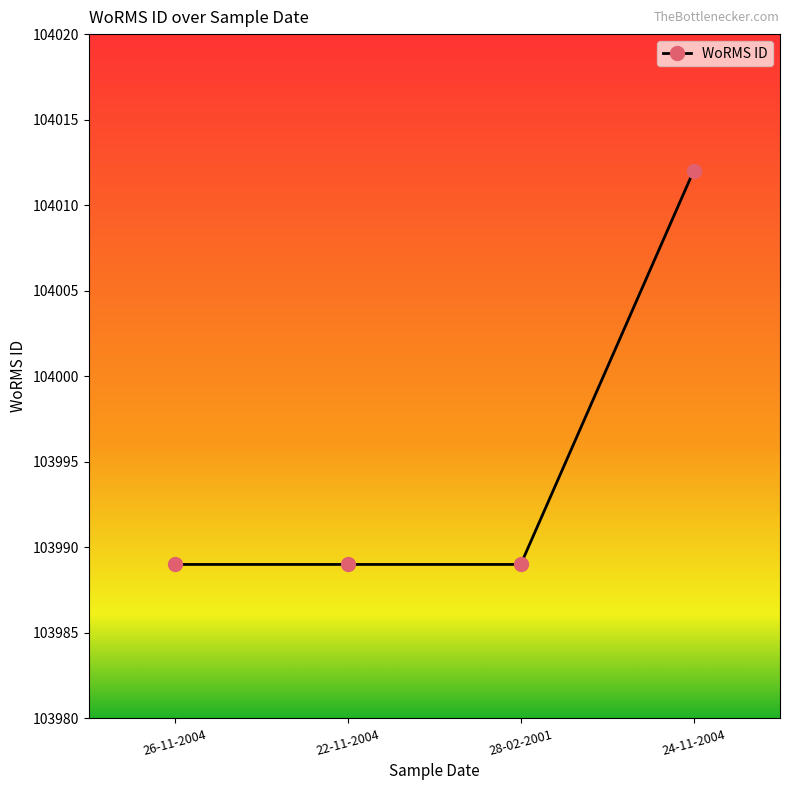

What is the label of the 1st point from the right?

24-11-2004